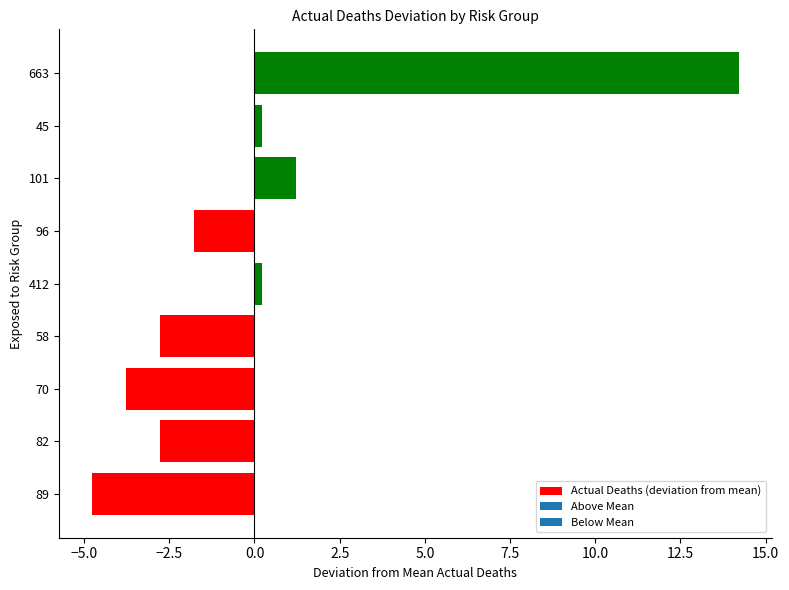

The chart shows a value of -2.9 at 96. True or false?

False